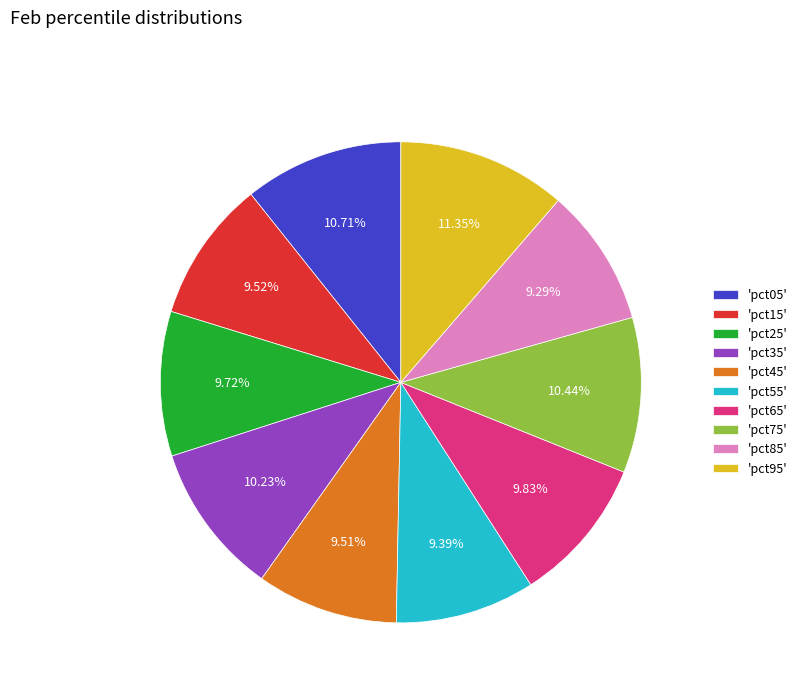

Which has a higher value, 'pct55' or 'pct95'?

'pct95'